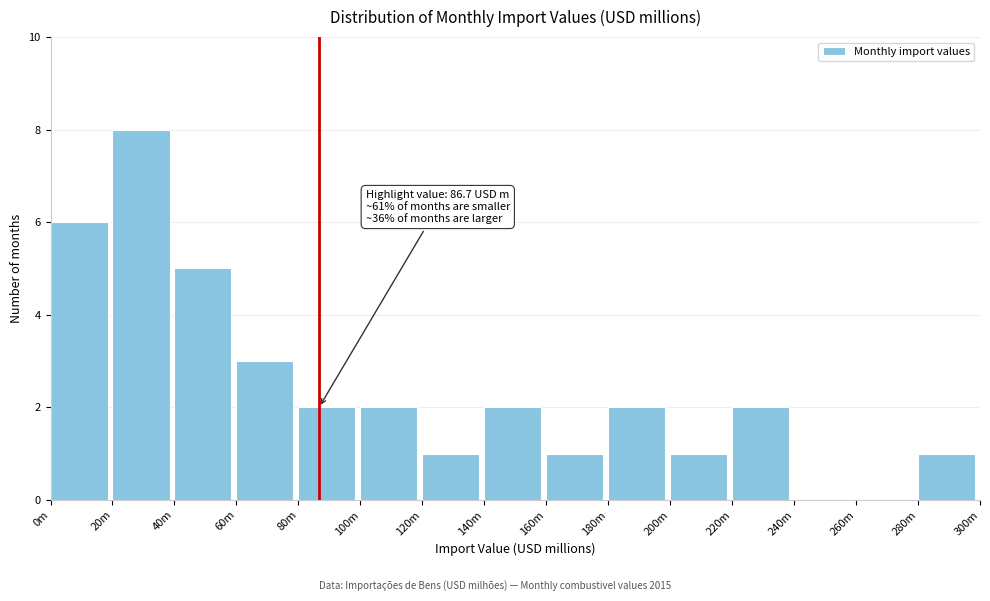

Reading right to left, transcribe all the data shown in this chart.

280m=1	260m=0	240m=0	220m=2	200m=1	180m=2	160m=1	140m=2	120m=1	100m=2	80m=2	60m=3	40m=5	20m=8	0m=6